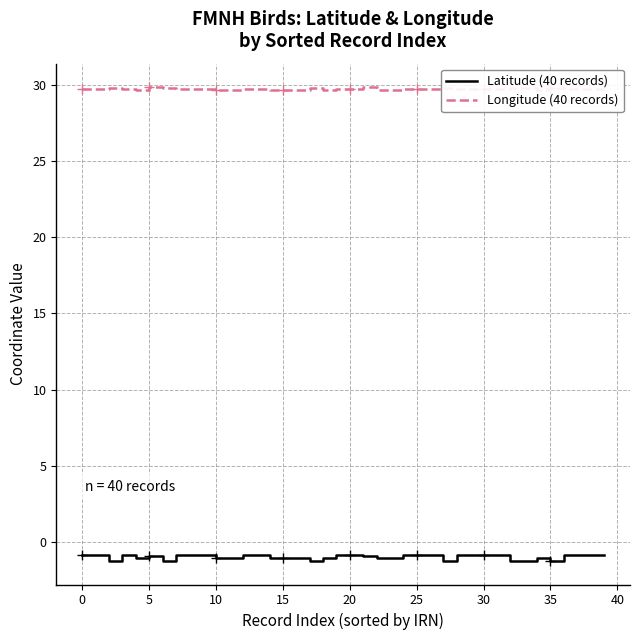

True or false: Longitude (40 records) and Latitude (40 records) cross at least once.

False